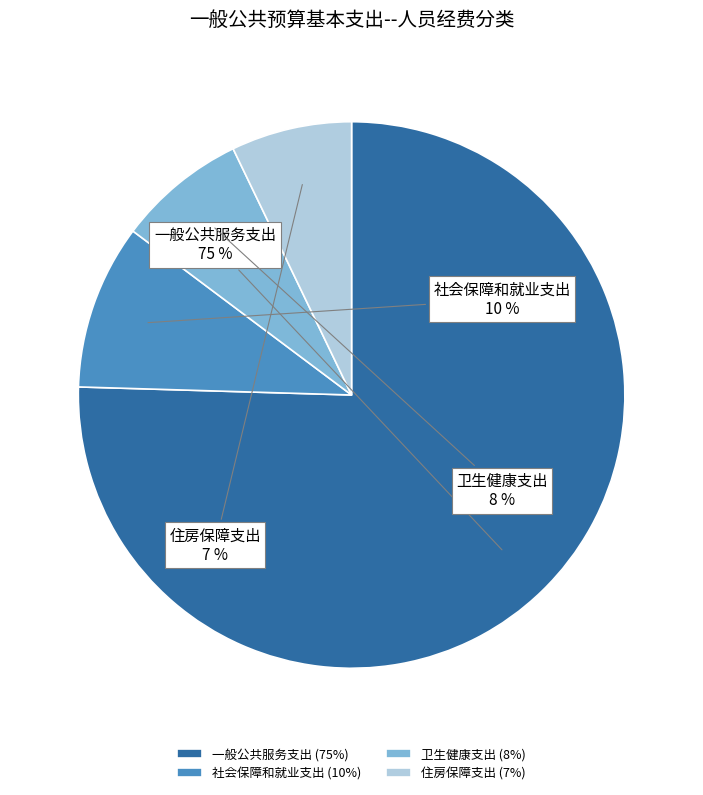

To the nearest percent, what is the combined percentage of 住房保障支出 and 社会保障和就业支出?

17%